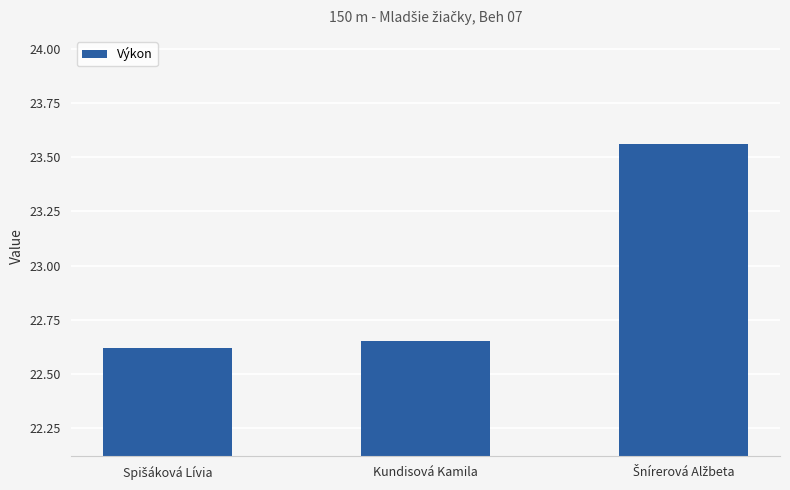

What is the difference between the maximum and minimum values?

0.9